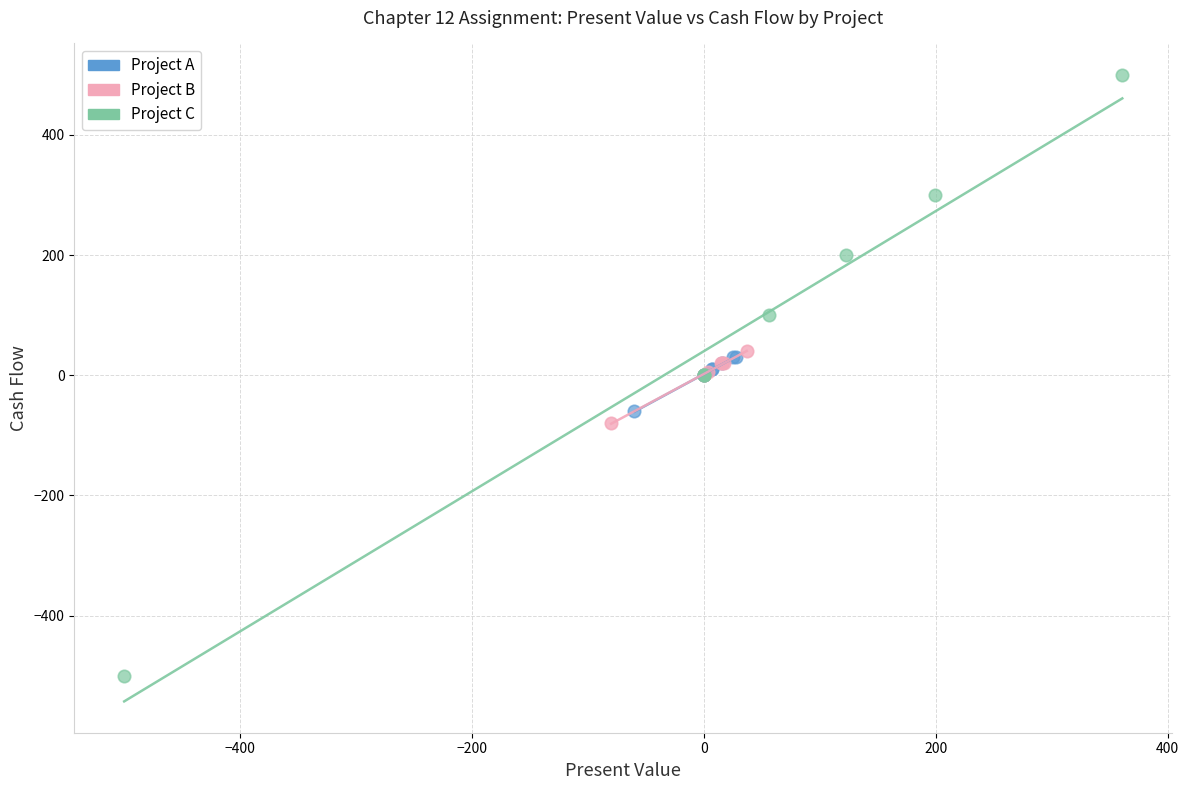

Which series has the widest spread of Y values?

Project C